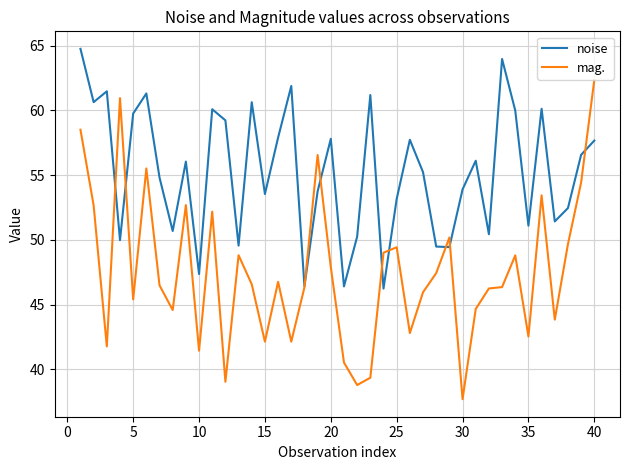

How many times do mag. and noise cross each other?

9